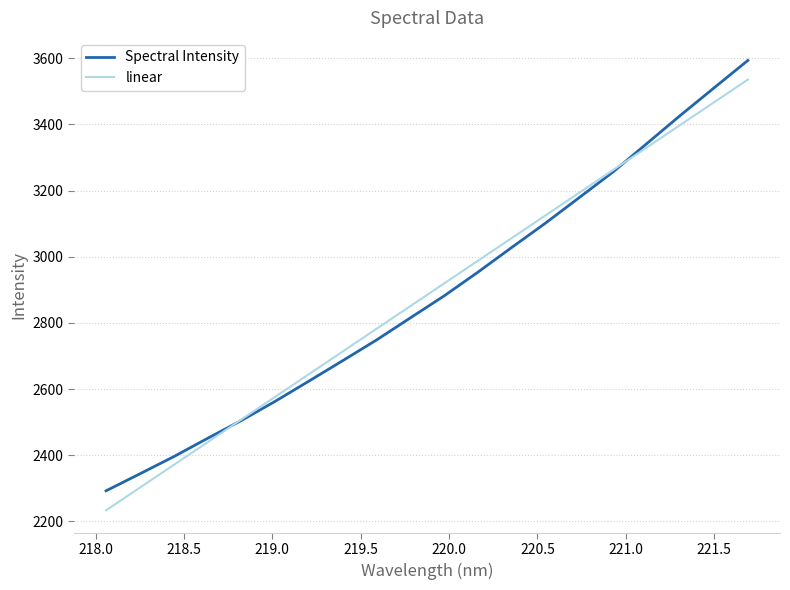

What is the highest value of the linear series?

3535.5